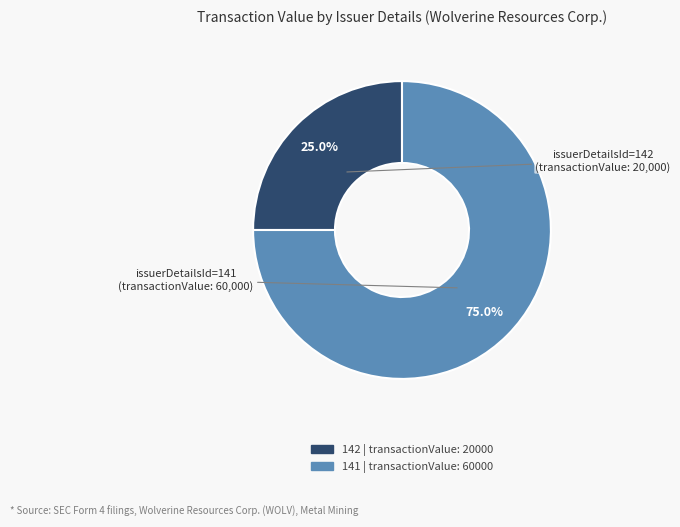

Is there a majority slice in this chart?

Yes